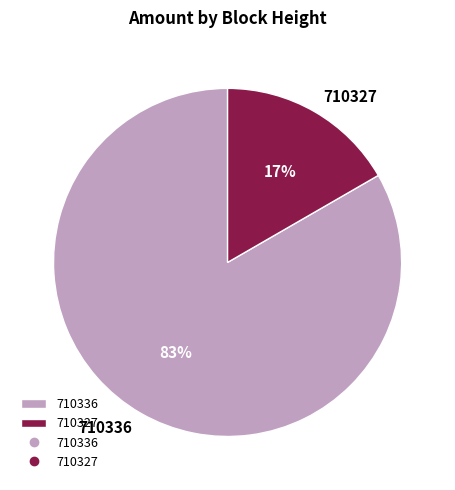

Is there any slice that represents more than half of the pie?

Yes